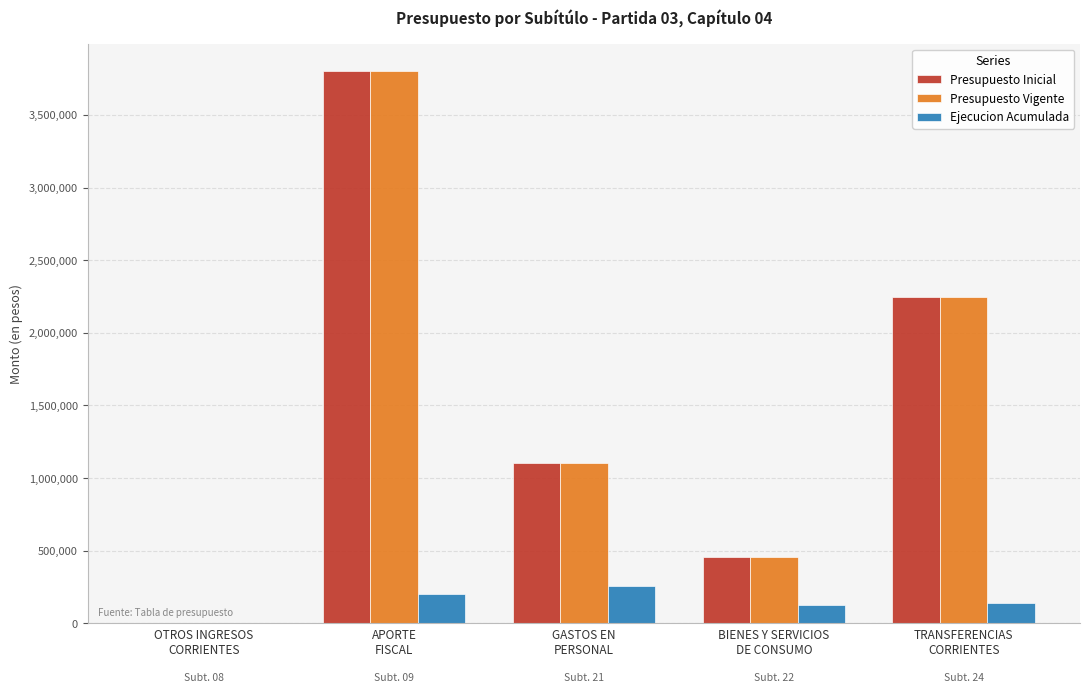

How many categories are shown in the chart?

5